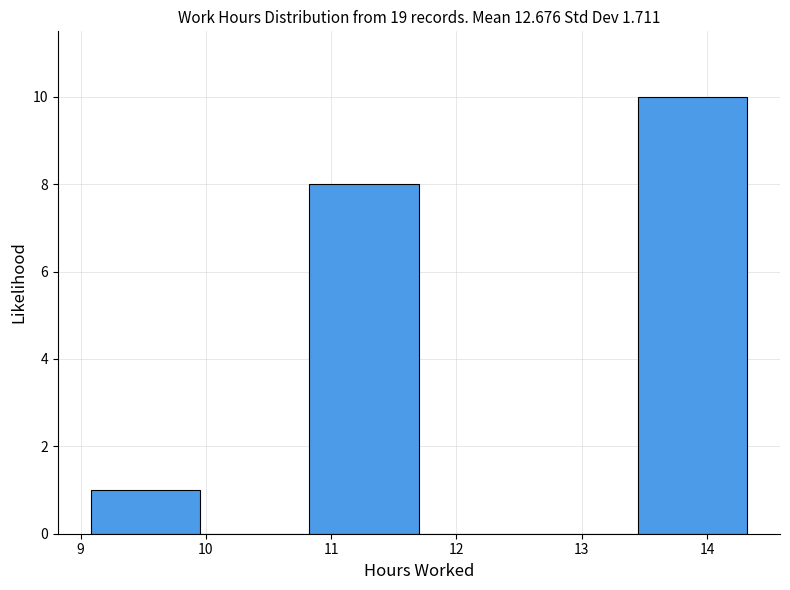

Over which range of the x-axis is the bar tallest?

13.4 to 14.3